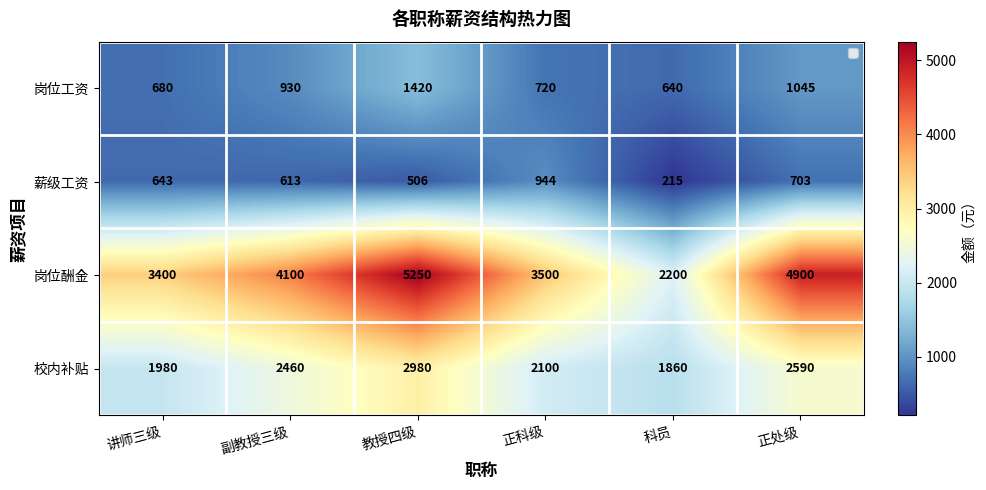

Count the number of data series in this chart.

4